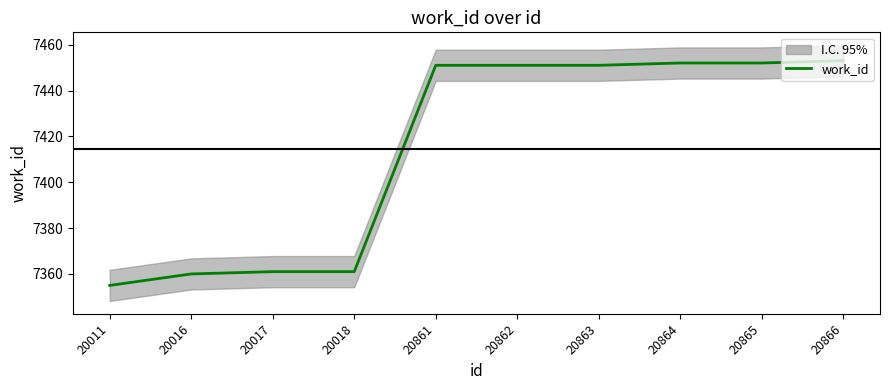

What is the greatest value displayed?

7453